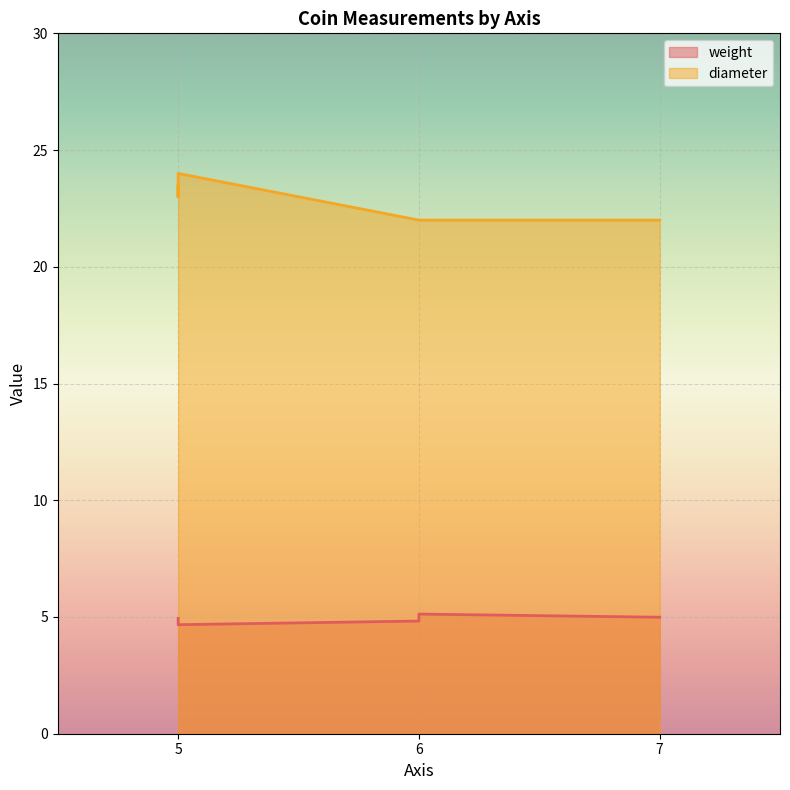

List the series in order of their overall mean, highest first.

diameter, weight